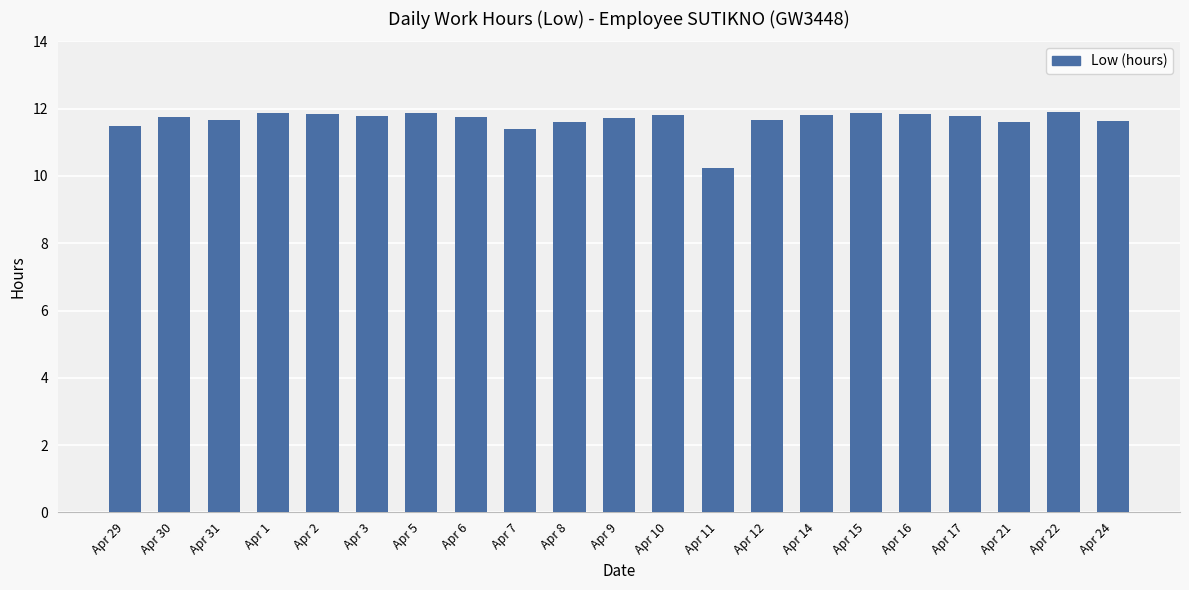

The value at Apr 5 is 15.5. True or false?

False